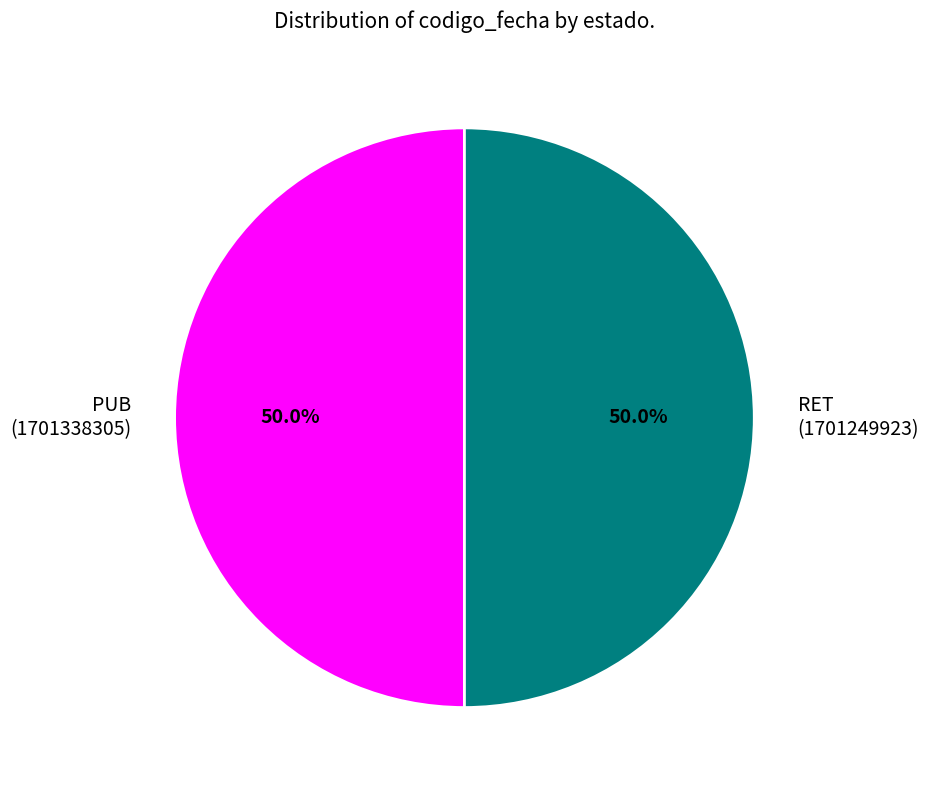

What is the ratio of the value at RET (1701249923) to the value at PUB (1701338305)?

1.0